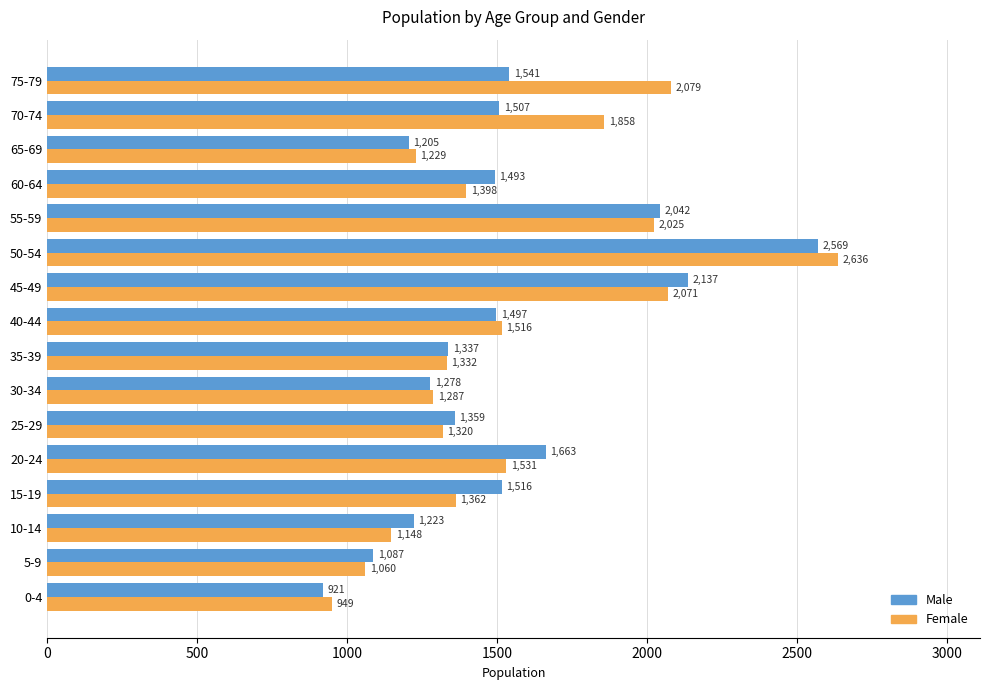

Is it true that Male equals 921 at 0-4?

True